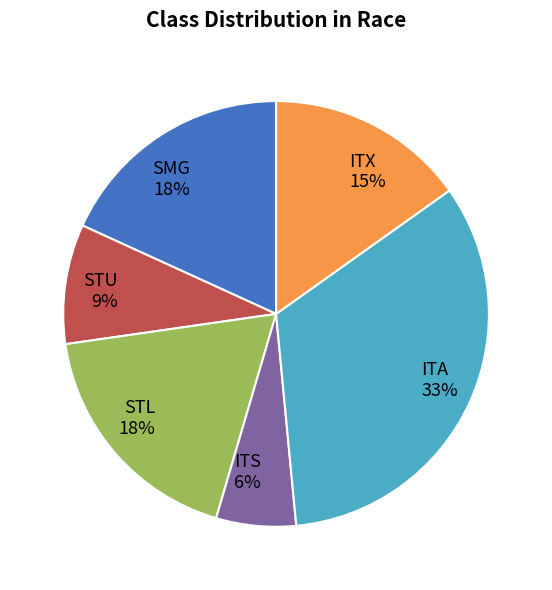

Is it true that ITS is 17% of the pie?

False